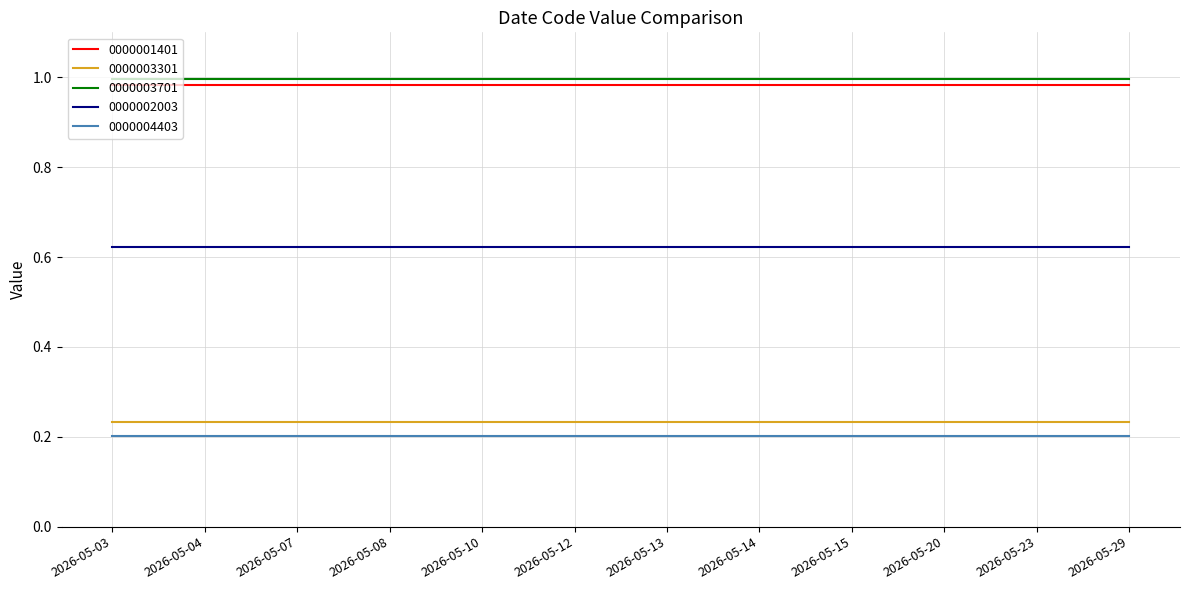

The 0000001401 series shows 1.3 at 2026-05-29. True or false?

False